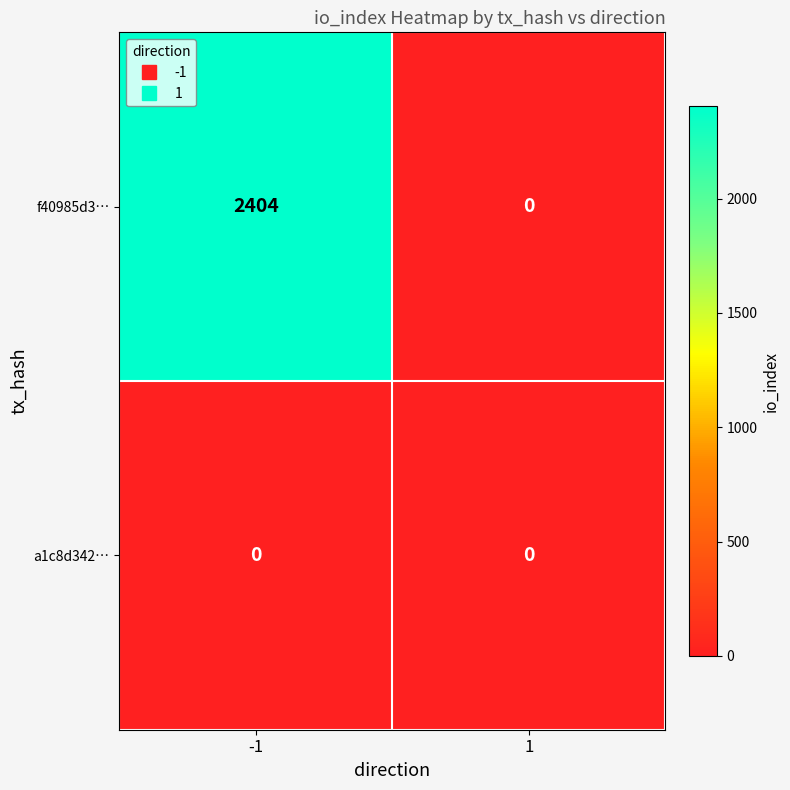

Reading right to left, what are all the values shown in this chart?

f40985d3…: 1=0	-1=2404
a1c8d342…: 1=0	-1=0